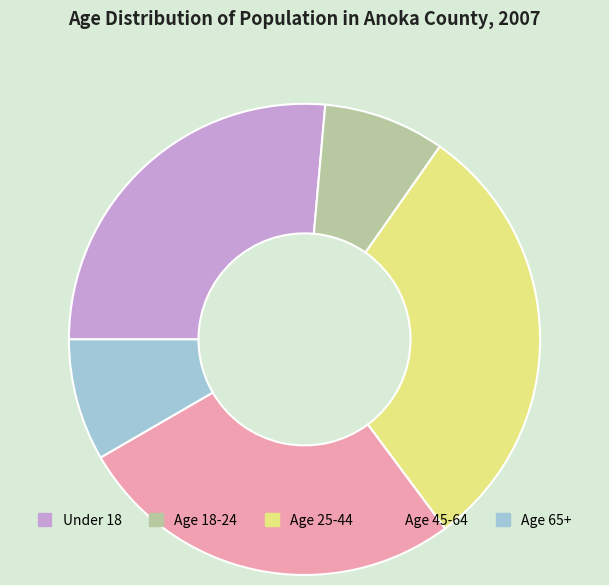

Do Age 18-24 and Age 65+ together represent more than half of the pie?

No